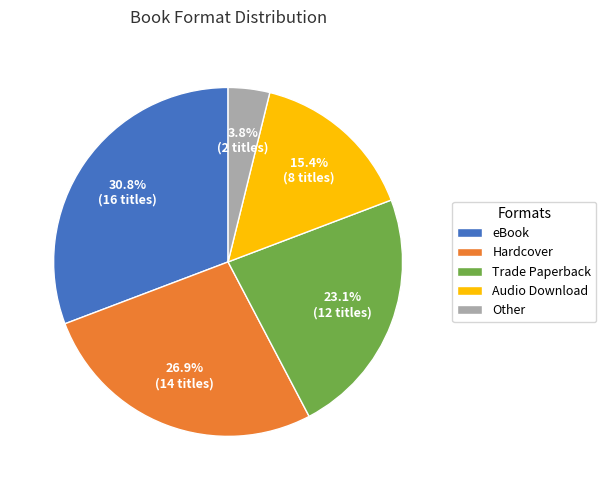

Between eBook and Other, which is larger?

eBook